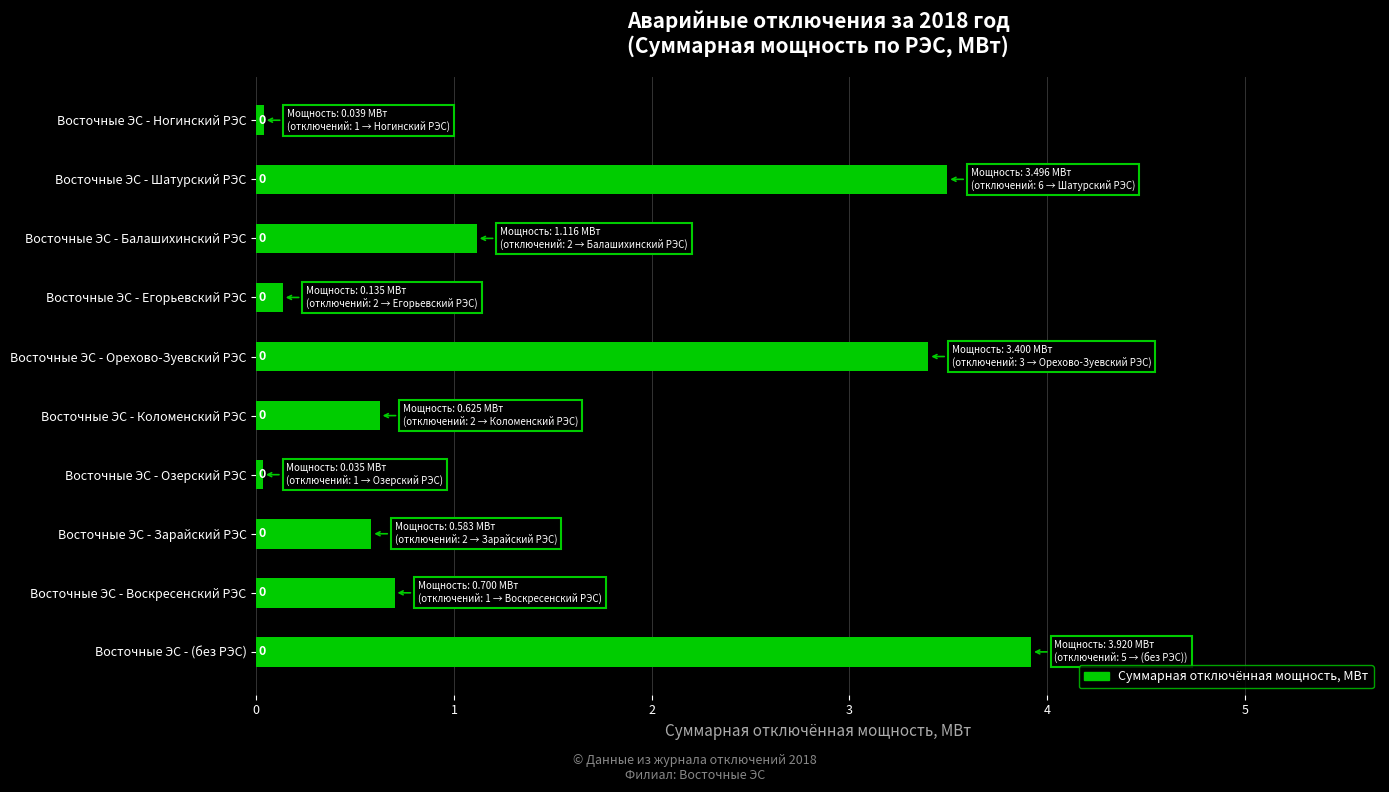

Where is the data nearest to the value 1?

Восточные ЭС - Балашихинский РЭС